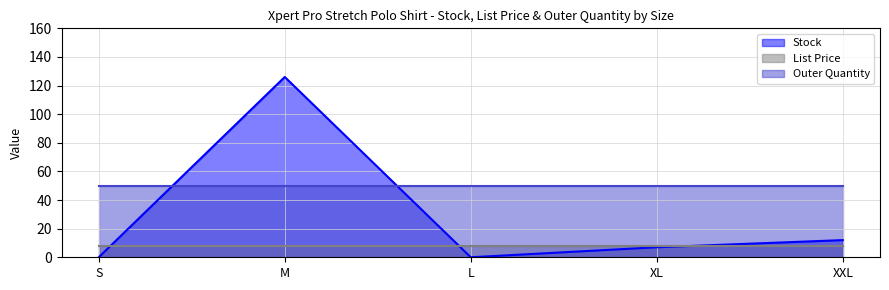

Between S and XL, which series saw the biggest shift?

Stock